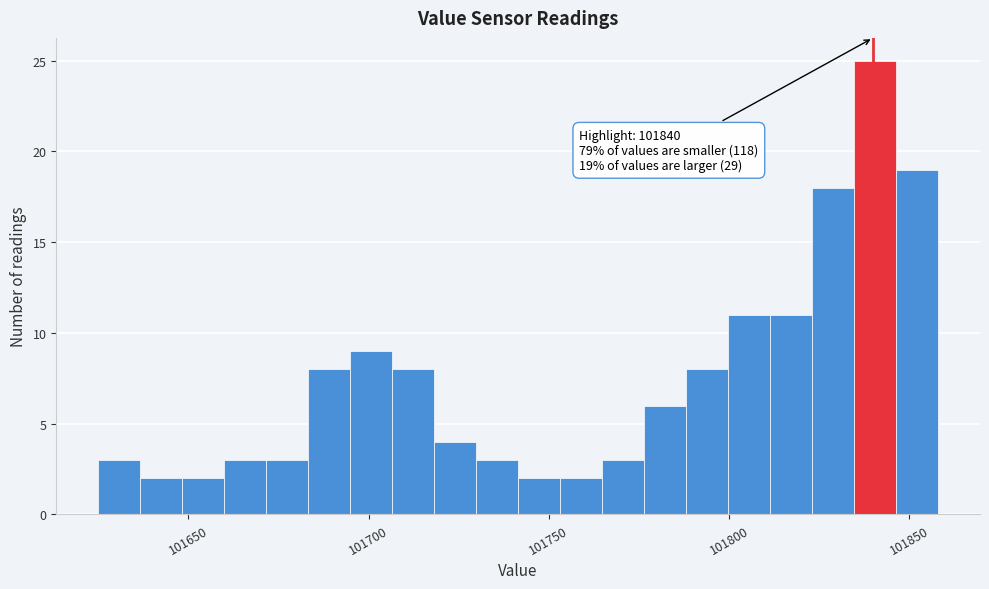

Around what value on the x-axis is the tallest bar? Give the approximate position of its centre, as read against the axis.

101840